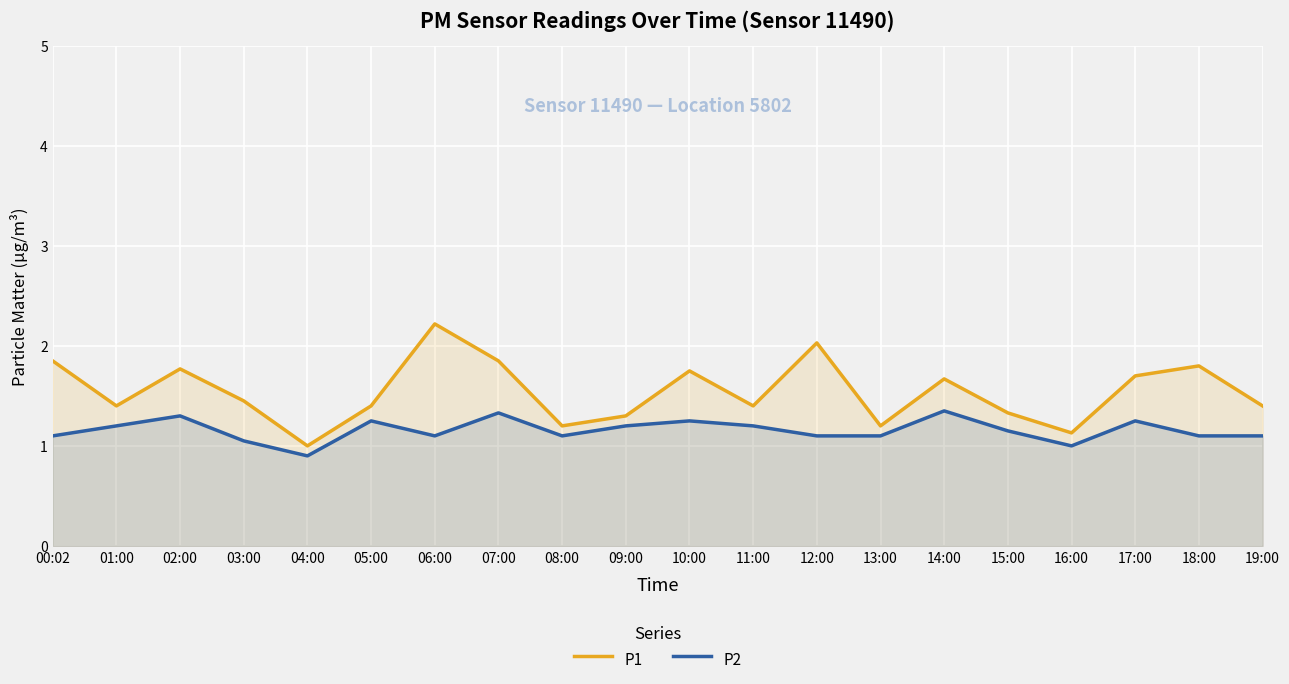

List the series in order of their overall mean, highest first.

P1, P2